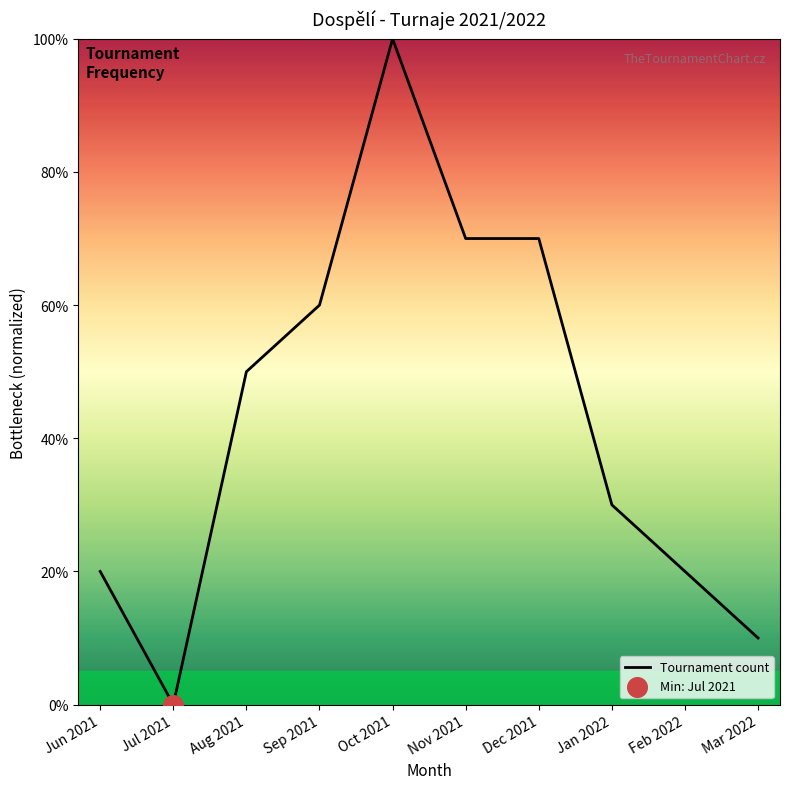

Approximately how many times larger is the value at Feb 2022 compared to Aug 2021?

0.4